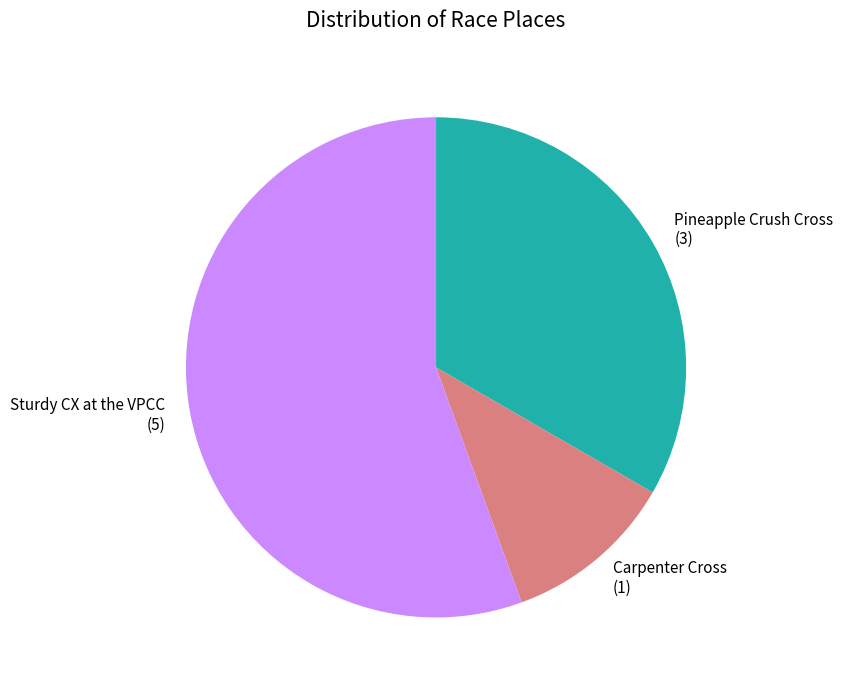

Approximately how many times larger is the value at Pineapple Crush Cross (3) compared to Sturdy CX at the VPCC (5)?

0.6